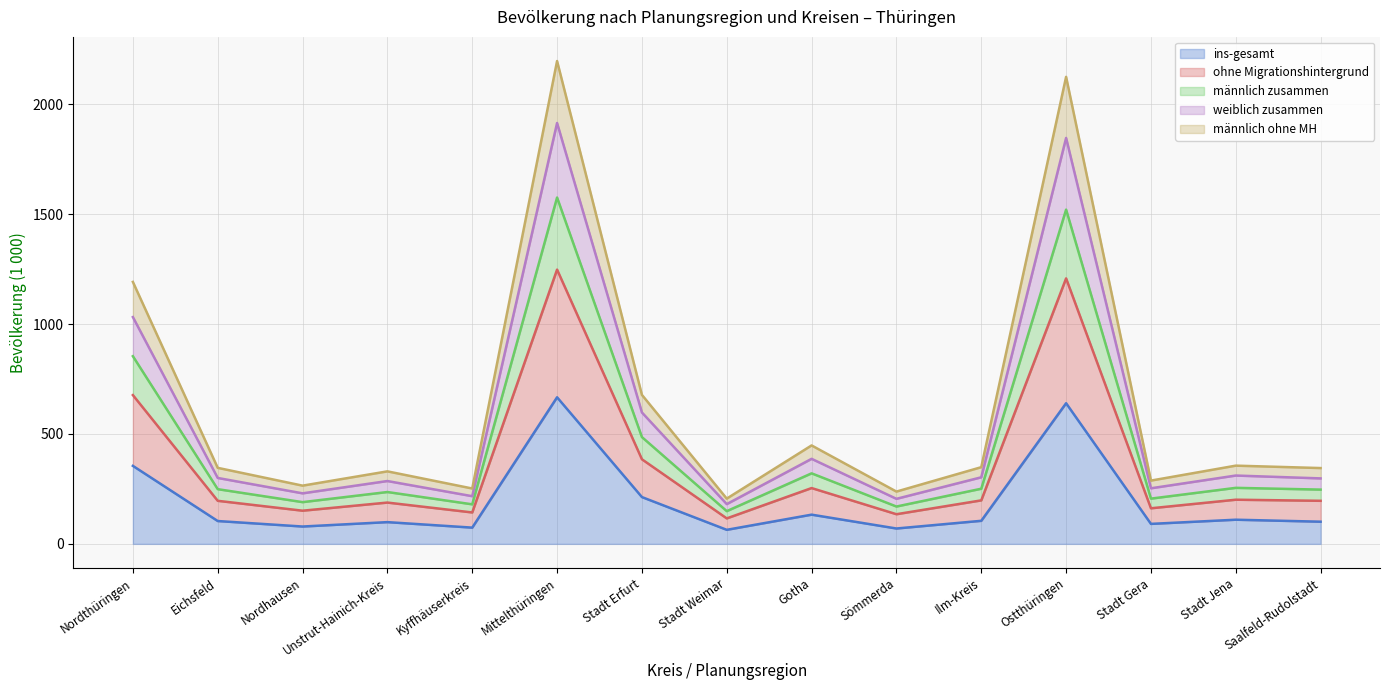

Where is männlich ohne MH nearest to the value 1201?

Nordthüringen